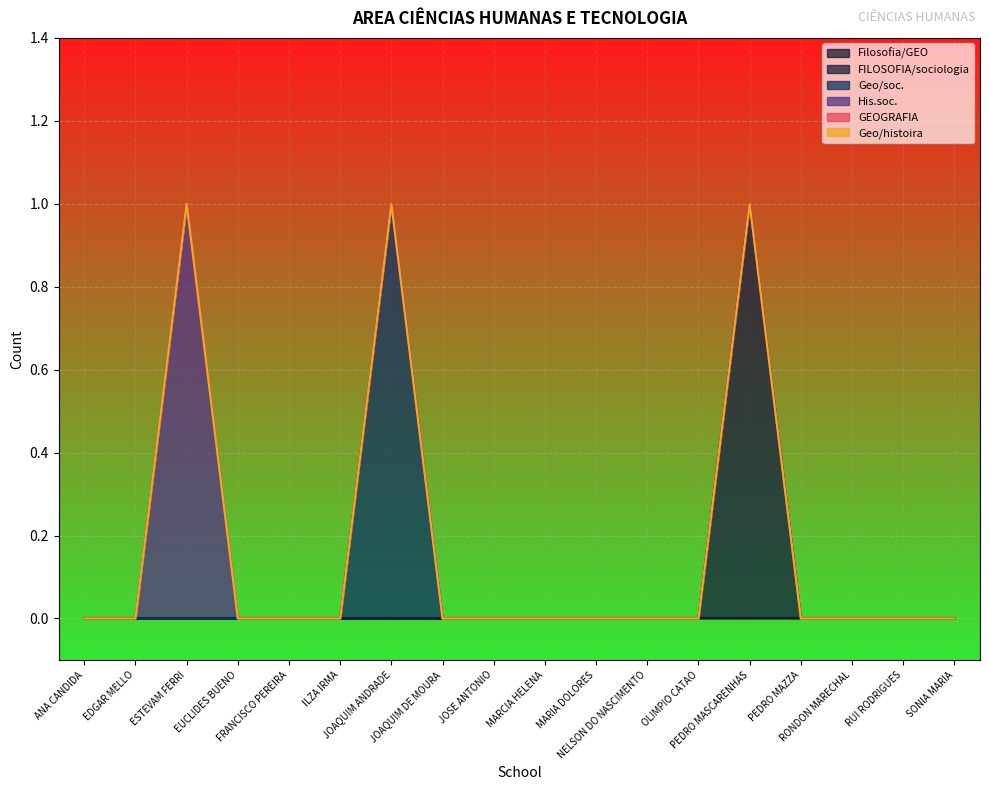

The value of Geo/histoira at JOAQUIM DE MOURA is 0. True or false?

True